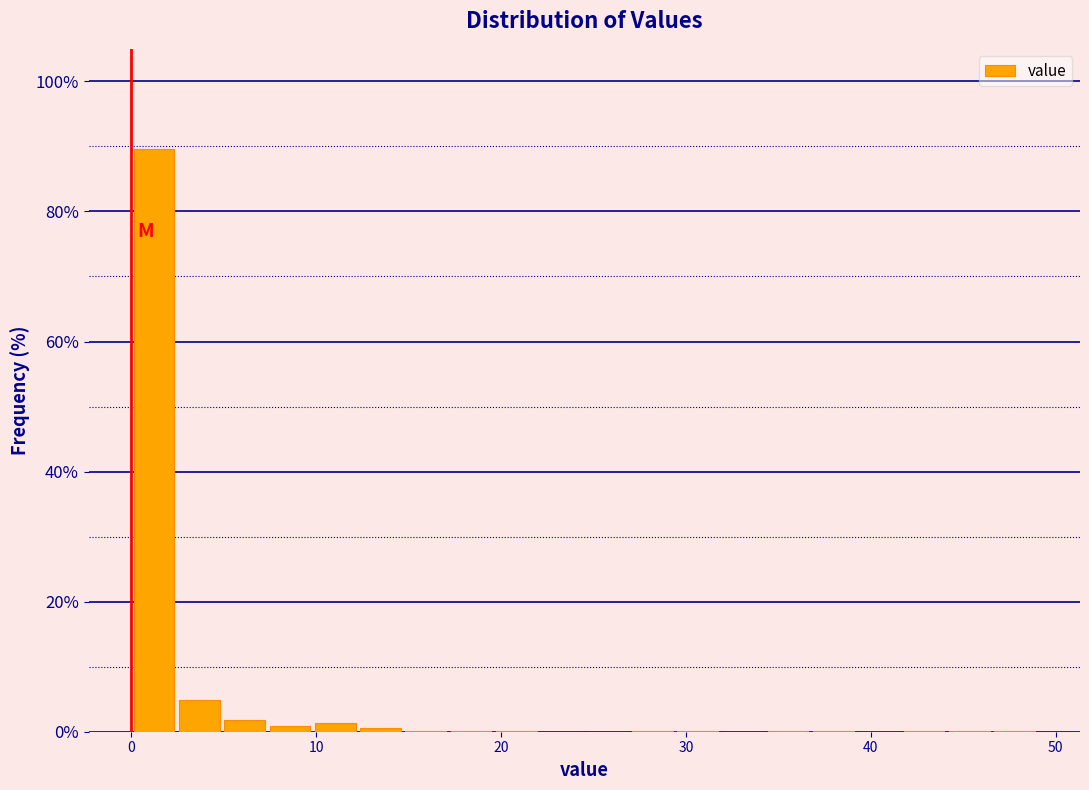

Read against the x-axis, roughly where is the centre of the tallest bar?

1